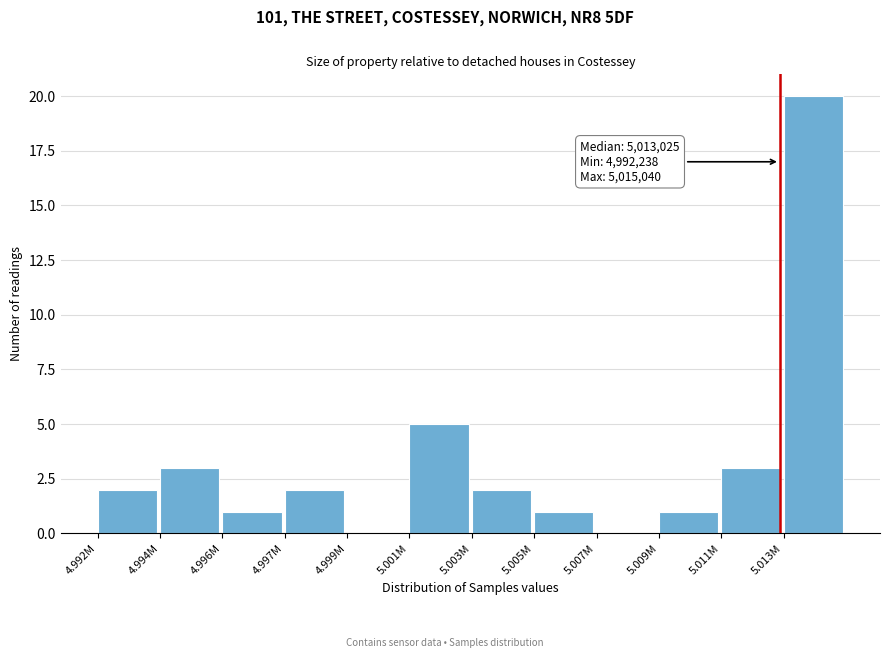

Reading left to right, list all the values displayed in this chart.

4.992M=2	4.994M=3	4.996M=1	4.997M=2	4.999M=0	5.001M=5	5.003M=2	5.005M=1	5.007M=0	5.009M=1	5.011M=3	5.013M=20